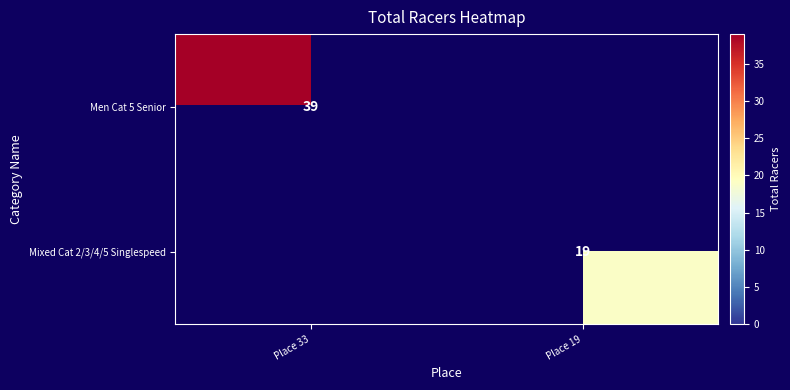

True or false: Men Cat 5 Senior has a value of 55 at Place 33.

False